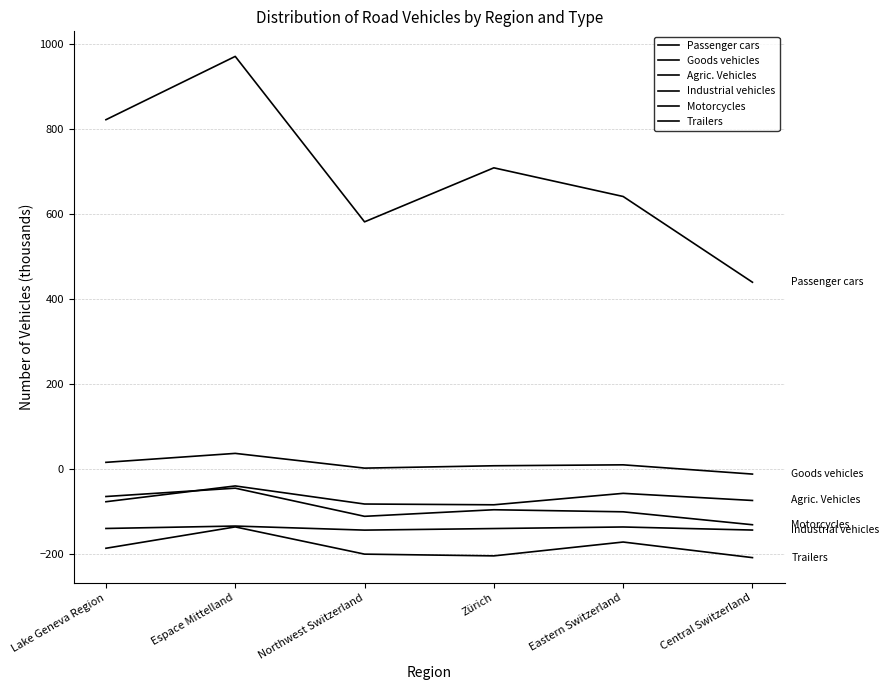

In Industrial vehicles, how many points are higher than both neighbors (excluding endpoints)?

2